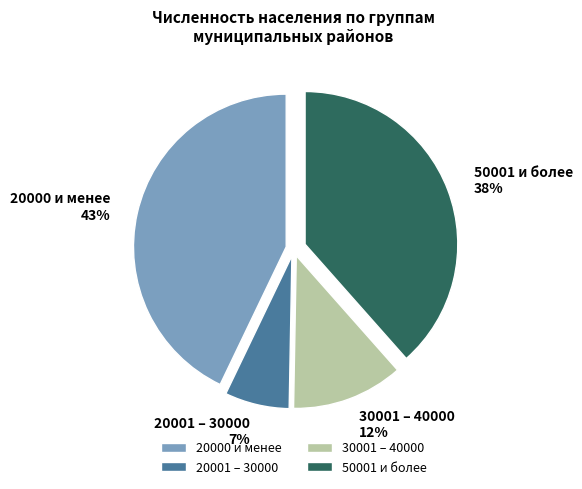

How many segments does this pie chart have?

4